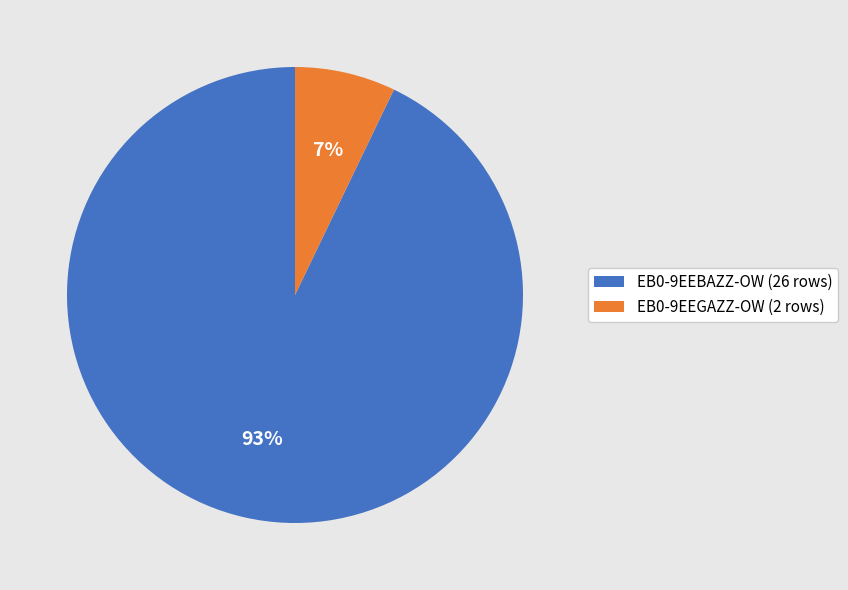

What is the largest slice in the pie chart?

EB0-9EEBAZZ-OW (26 rows)